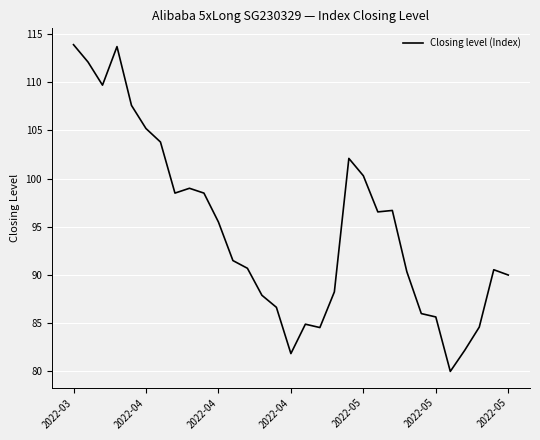

What is the minimum value shown in the chart?

80.0